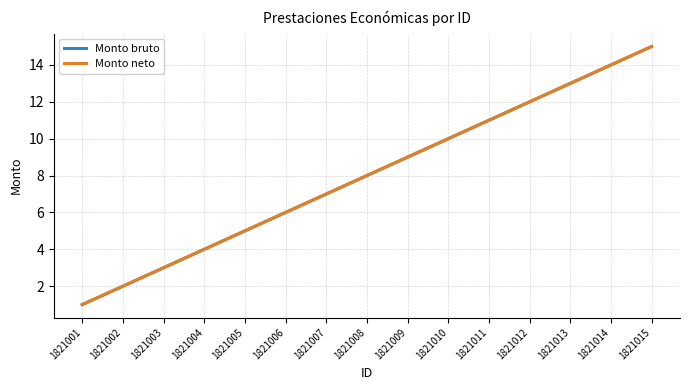

Does the chart display data point markers on the line(s)?

No